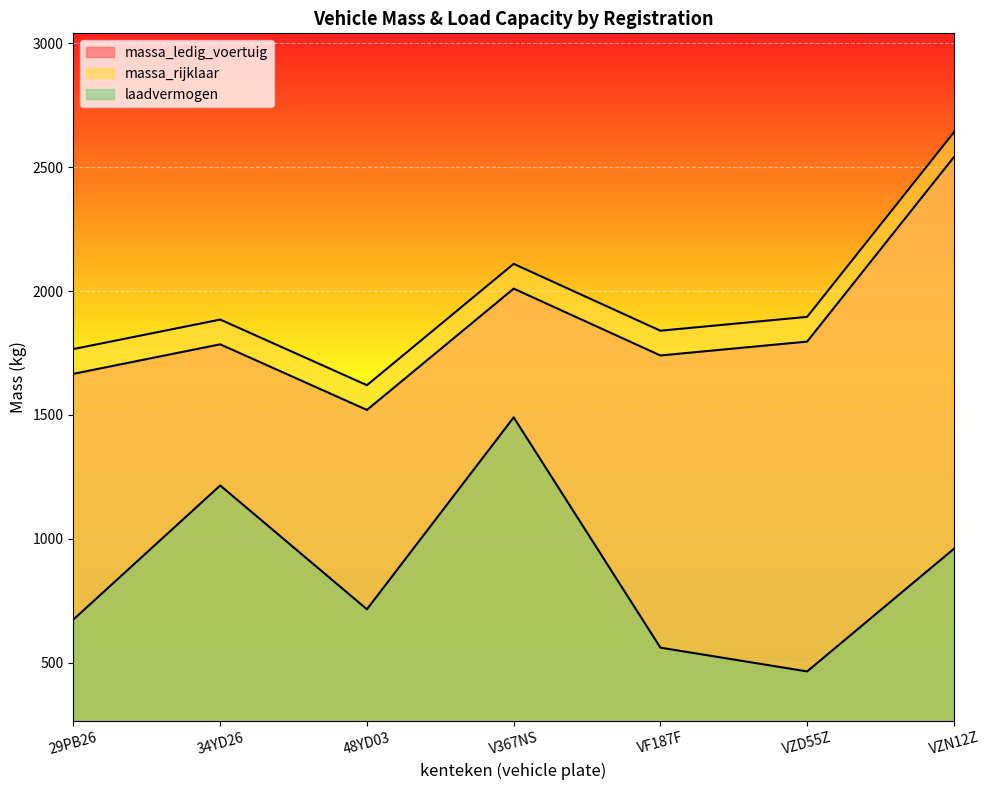

At which category is the sum across all series the highest?

VZN12Z